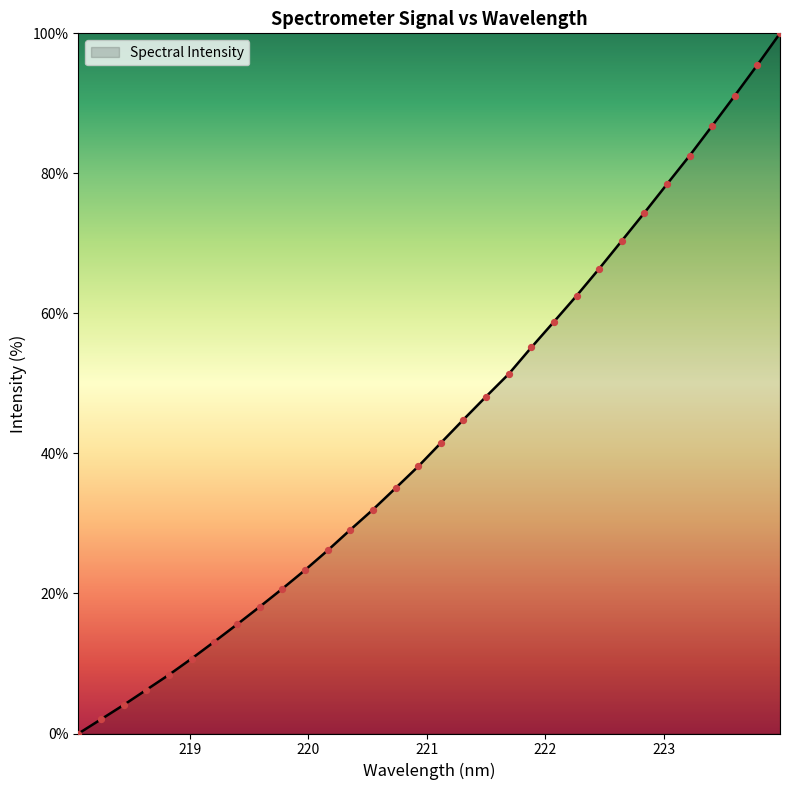

What is the maximum value shown in the chart?

100.0